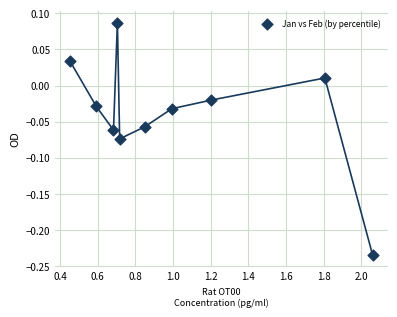

What is the range of X values (max minus min)?

1.6